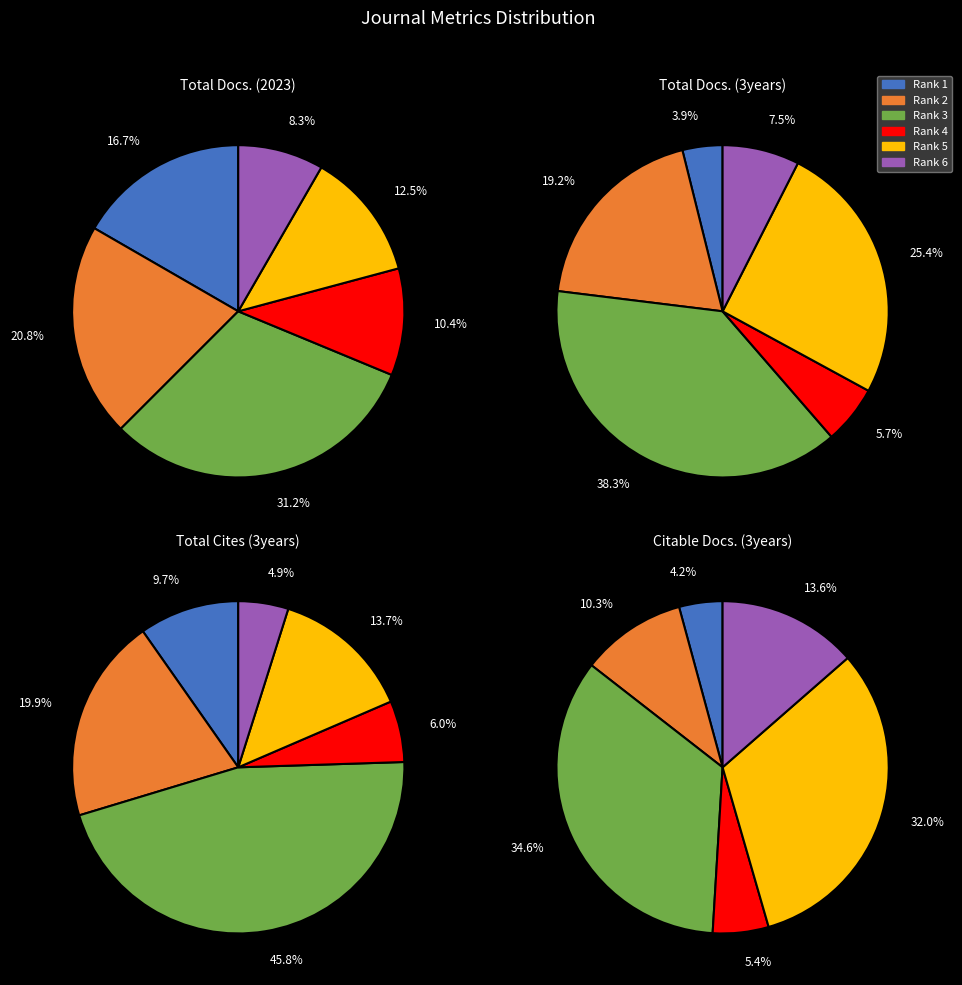

Does any single category account for the majority?

No